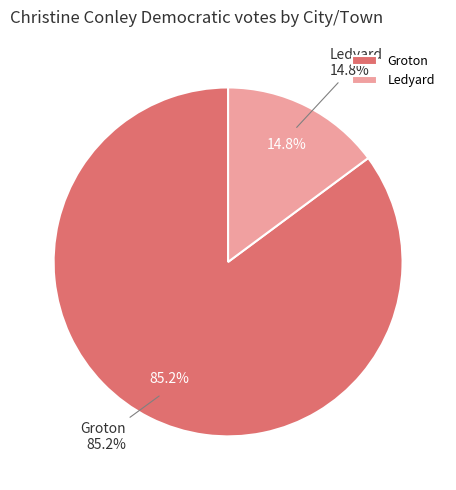

What percentage is the Ledyard slice, to the nearest percent?

15%